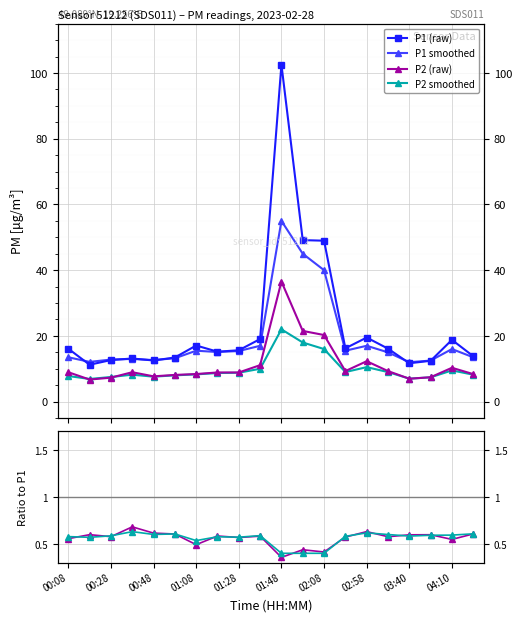

The value of P2/P1 smooth at 04:10 is 0.2. True or false?

False